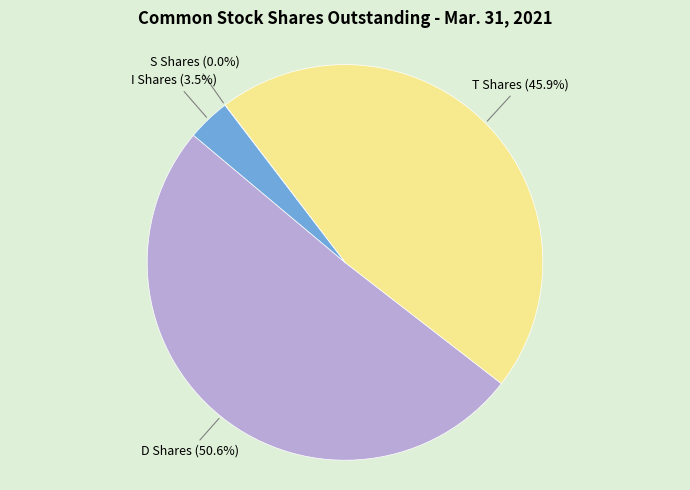

Is there any slice that represents more than half of the pie?

Yes